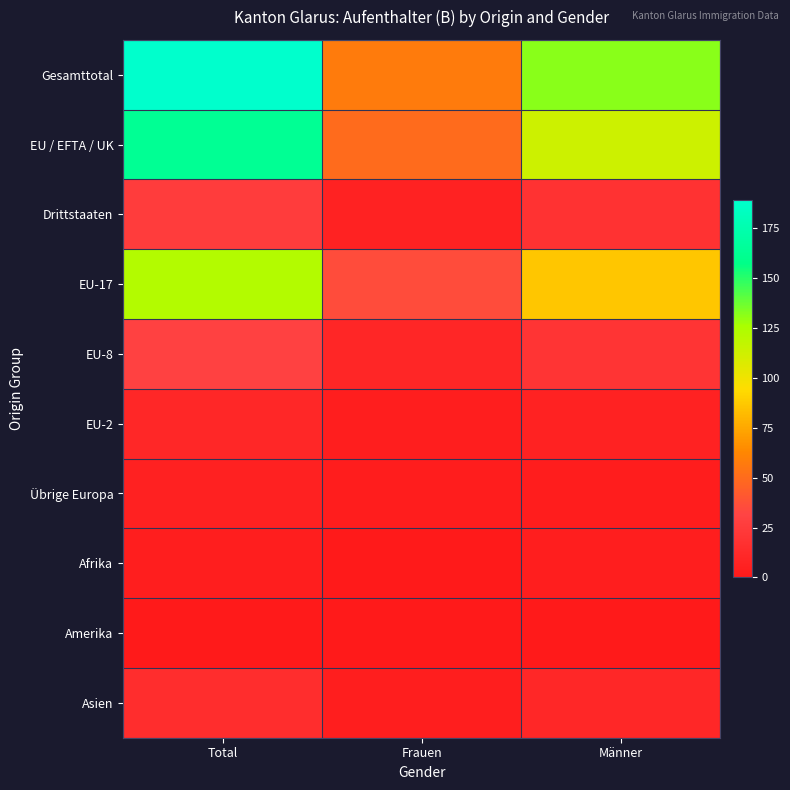

What is the maximum value shown in the chart?

189